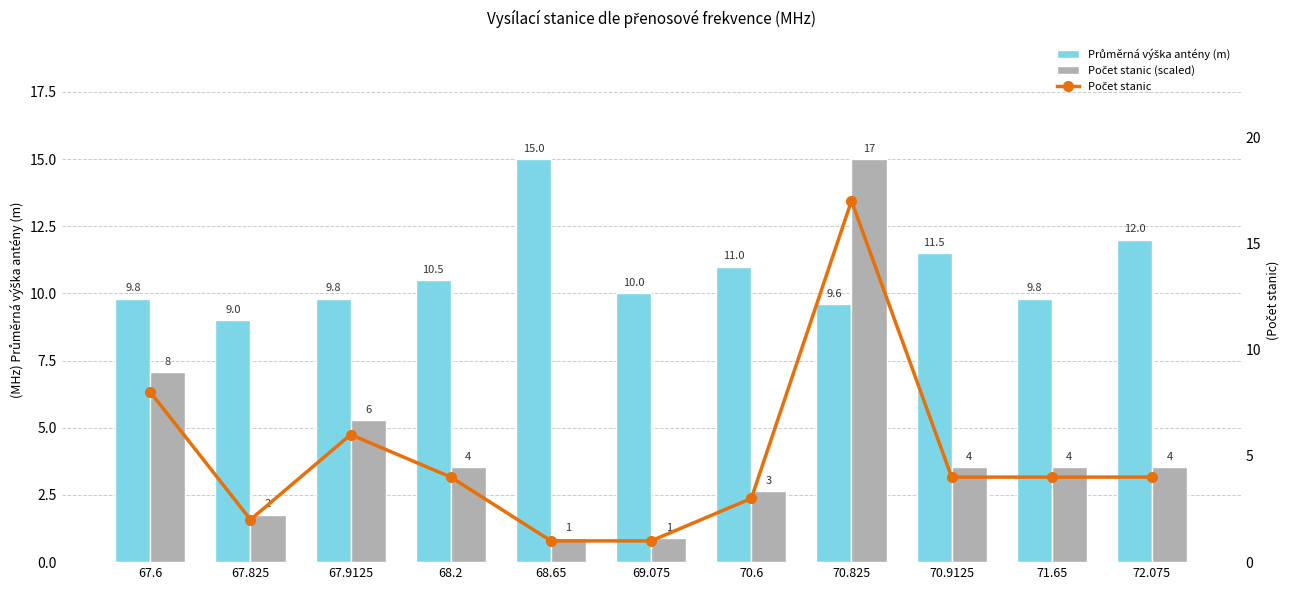

Reading left to right, transcribe all the data shown in this chart.

Průměrná výška antény (m): 67.6=9.8	67.825=9.0	67.9125=9.8	68.2=10.5	68.65=15.0	69.075=10.0	70.6=11.0	70.825=9.6	70.9125=11.5	71.65=9.8	72.075=12.0
Počet stanic (scaled): 67.6=7.1	67.825=1.8	67.9125=5.3	68.2=3.5	68.65=0.9	69.075=0.9	70.6=2.6	70.825=15.0	70.9125=3.5	71.65=3.5	72.075=3.5
Počet stanic: 67.6=8.0	67.825=2.0	67.9125=6.0	68.2=4.0	68.65=1.0	69.075=1.0	70.6=3.0	70.825=17.0	70.9125=4.0	71.65=4.0	72.075=4.0